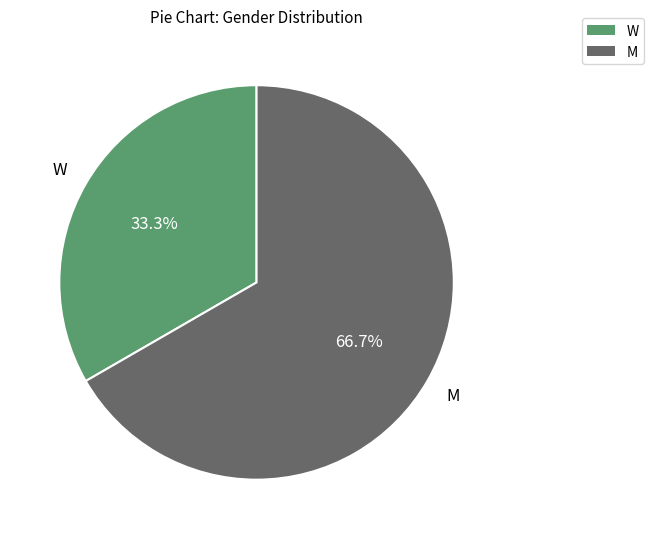

True or false: W accounts for 33% of the total.

True